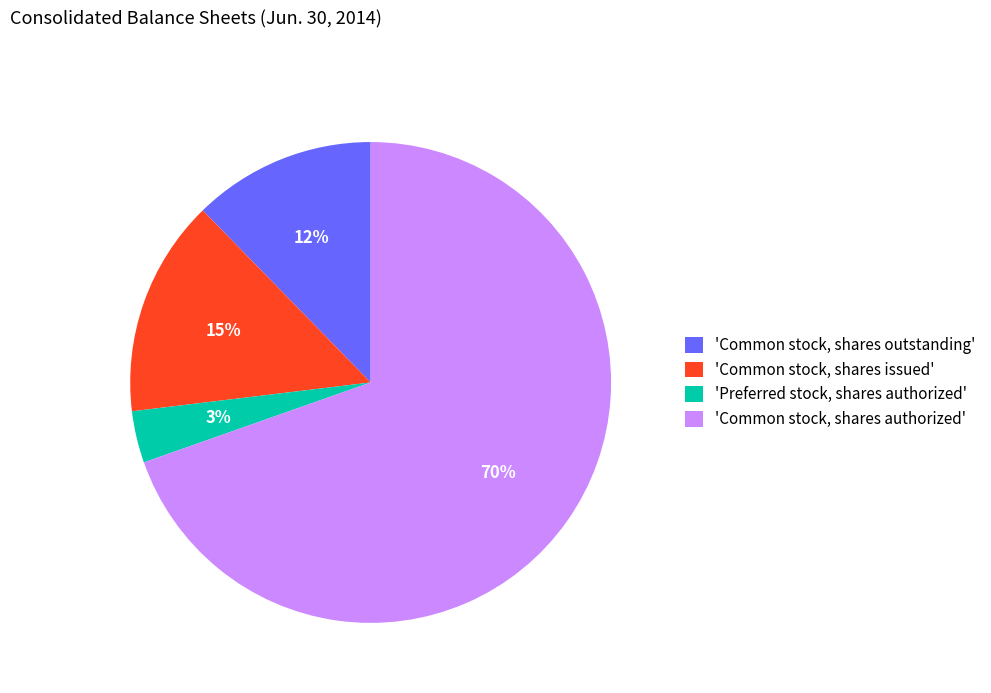

Do 'Common stock, shares authorized' and 'Common stock, shares issued' together represent more than half of the pie?

Yes